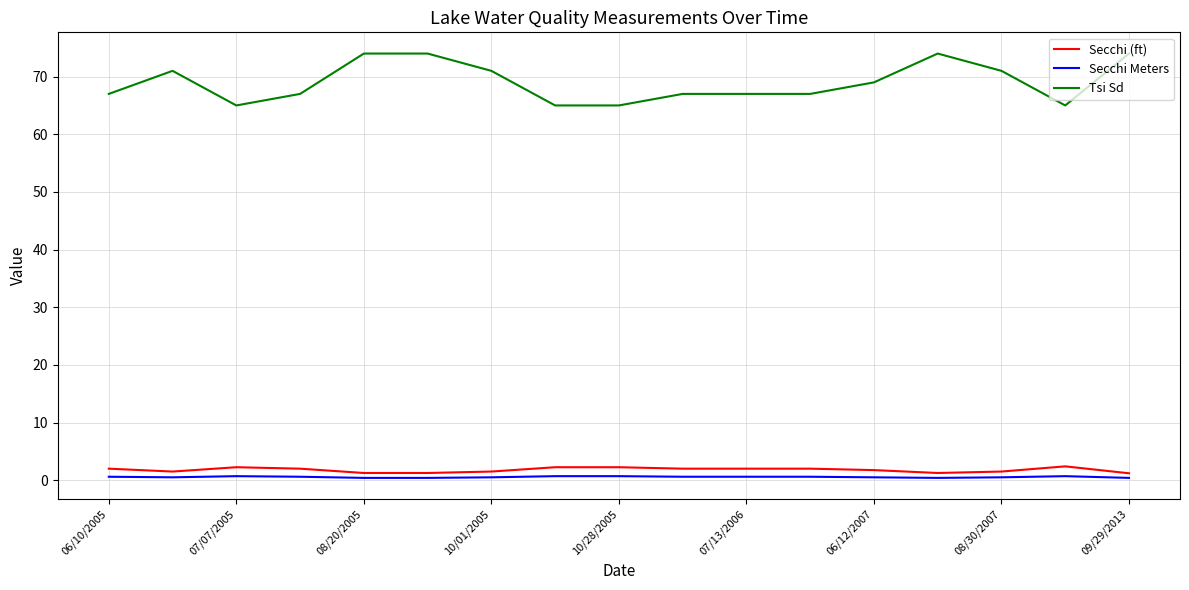

At how many categories does at least one series exceed 43?

17